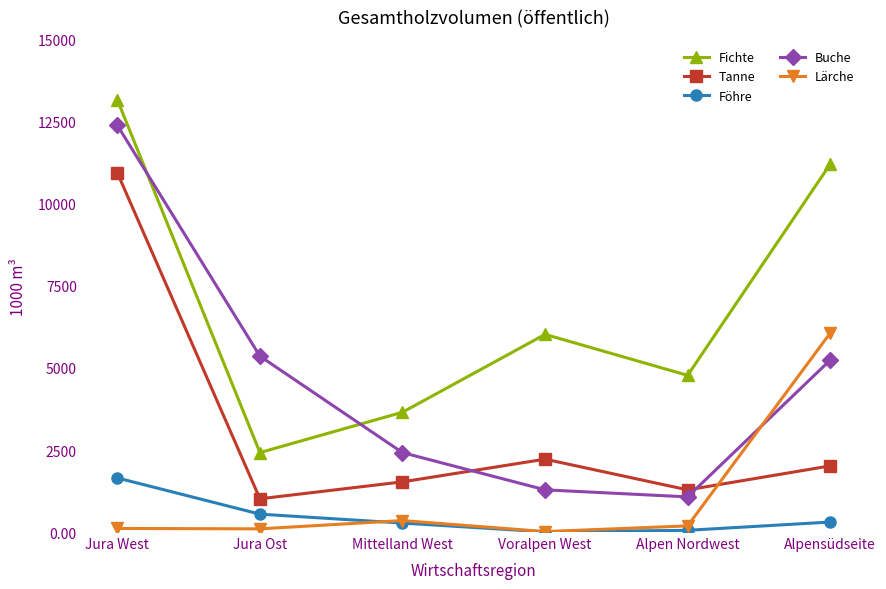

At which label is Fichte closest to 7796?

Voralpen West